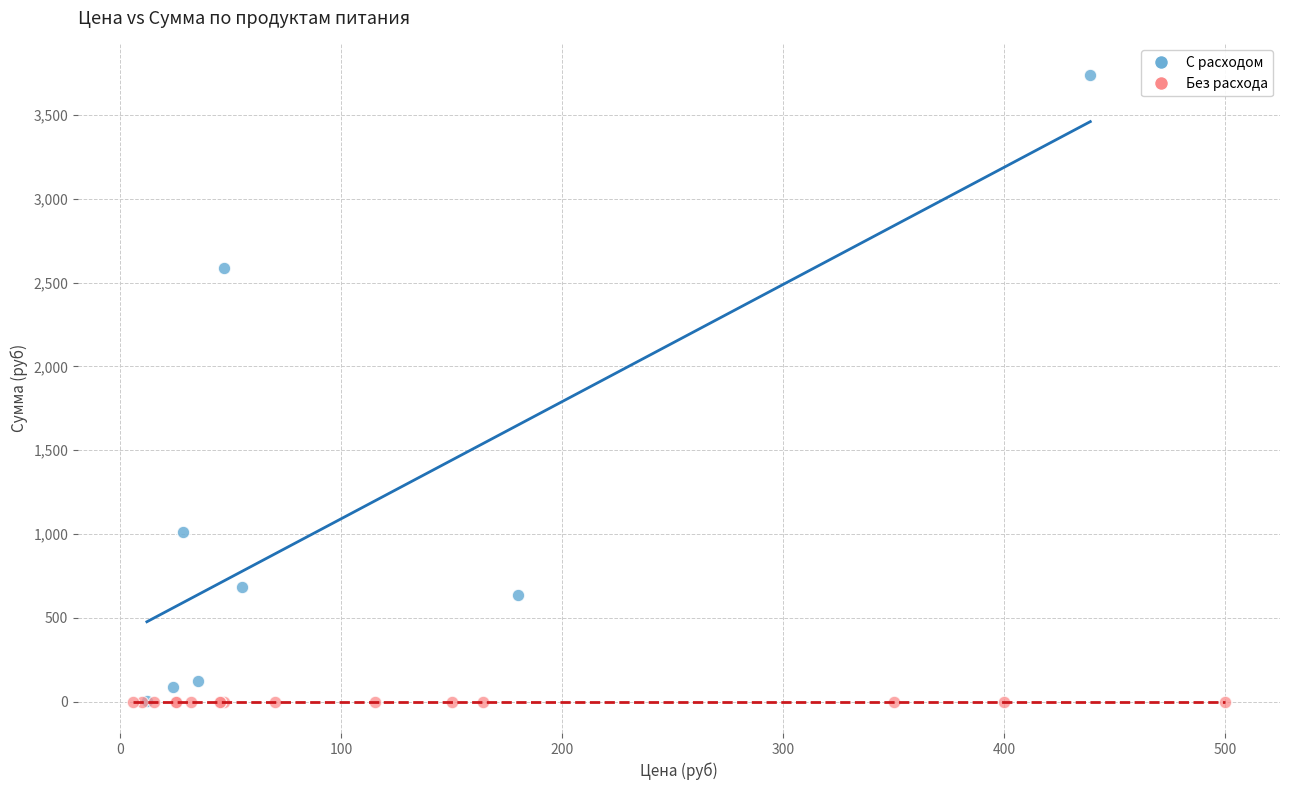

What are all the series names shown in the legend?

С расходом, Без расхода